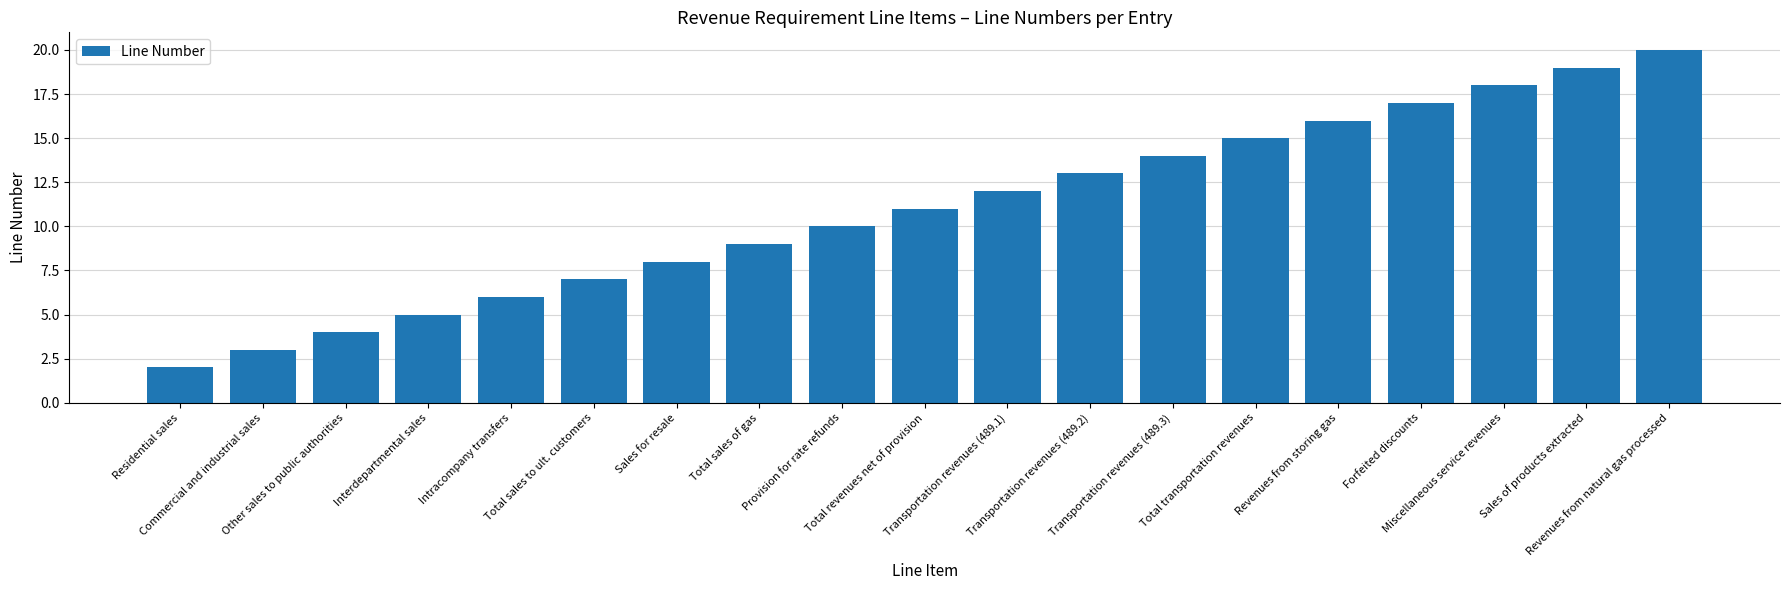

Which category has the lowest value across all series?

Residential sales